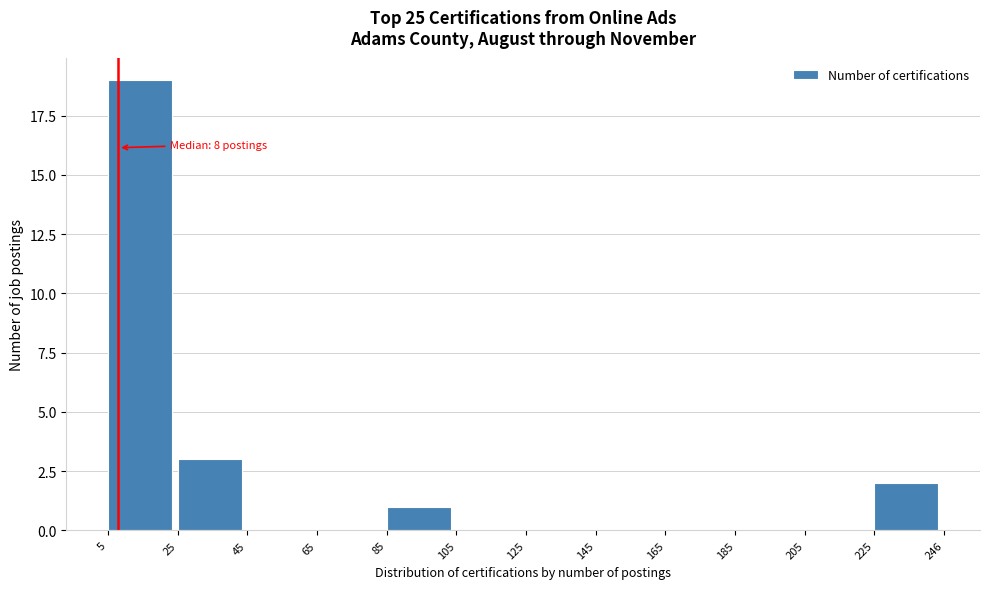

Which range on the x-axis has the tallest bar?

5 to 25